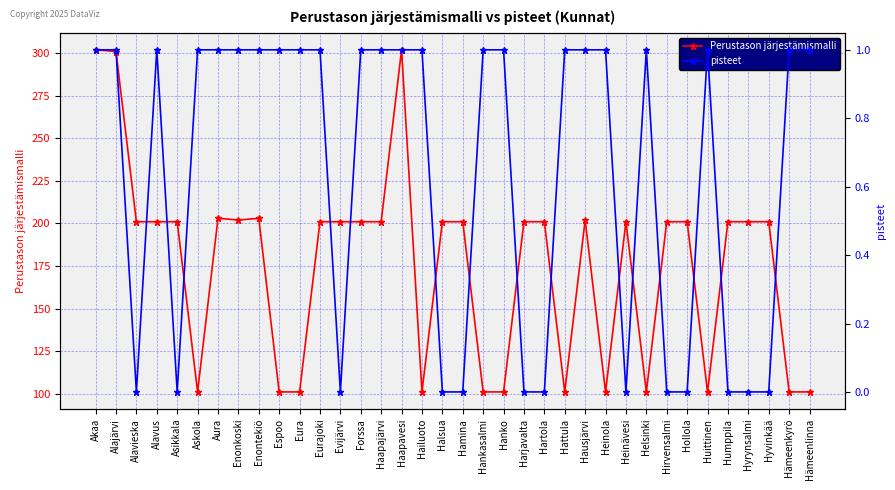

How many positive values does the pisteet series have?

23